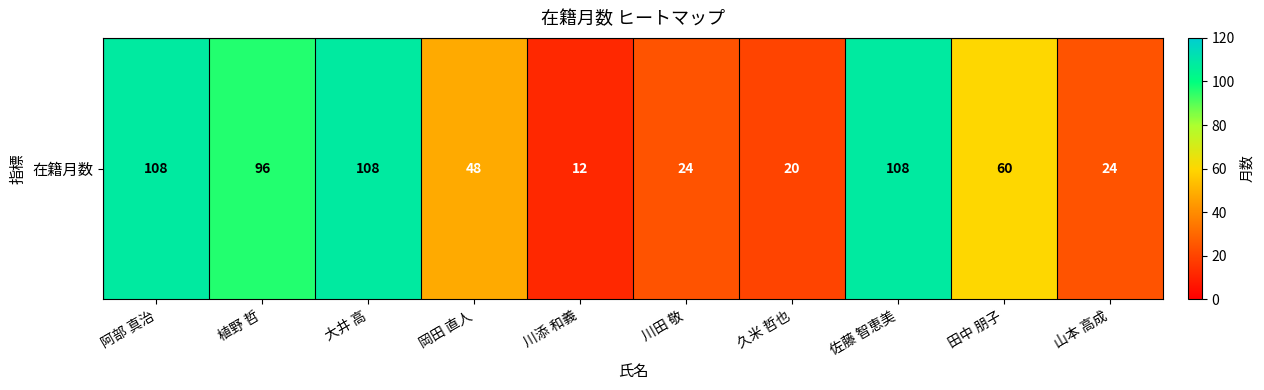

What is the greatest value displayed?

108